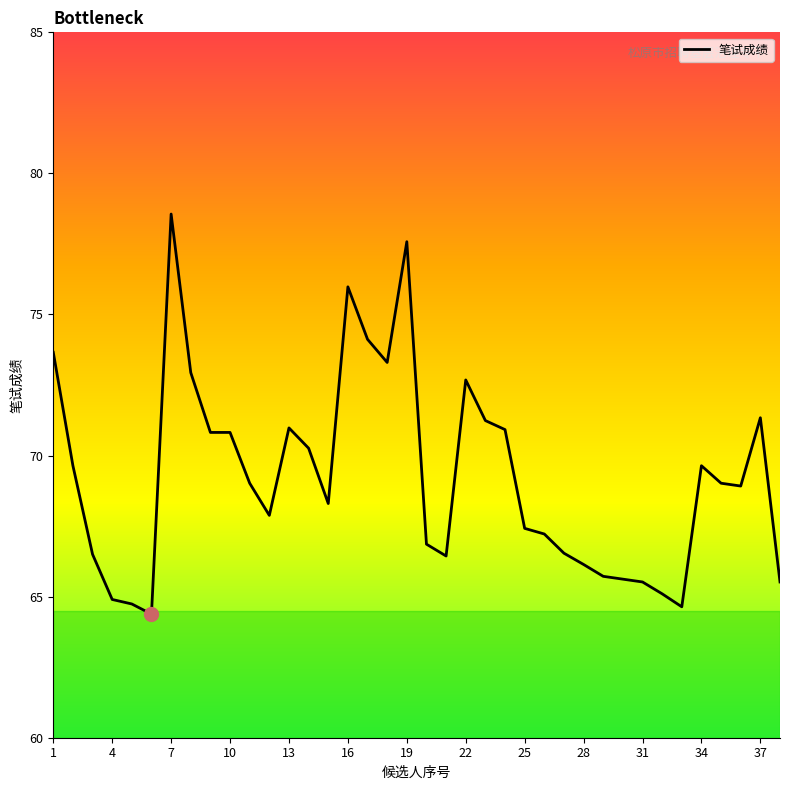

What is the sum of all values?

2630.9